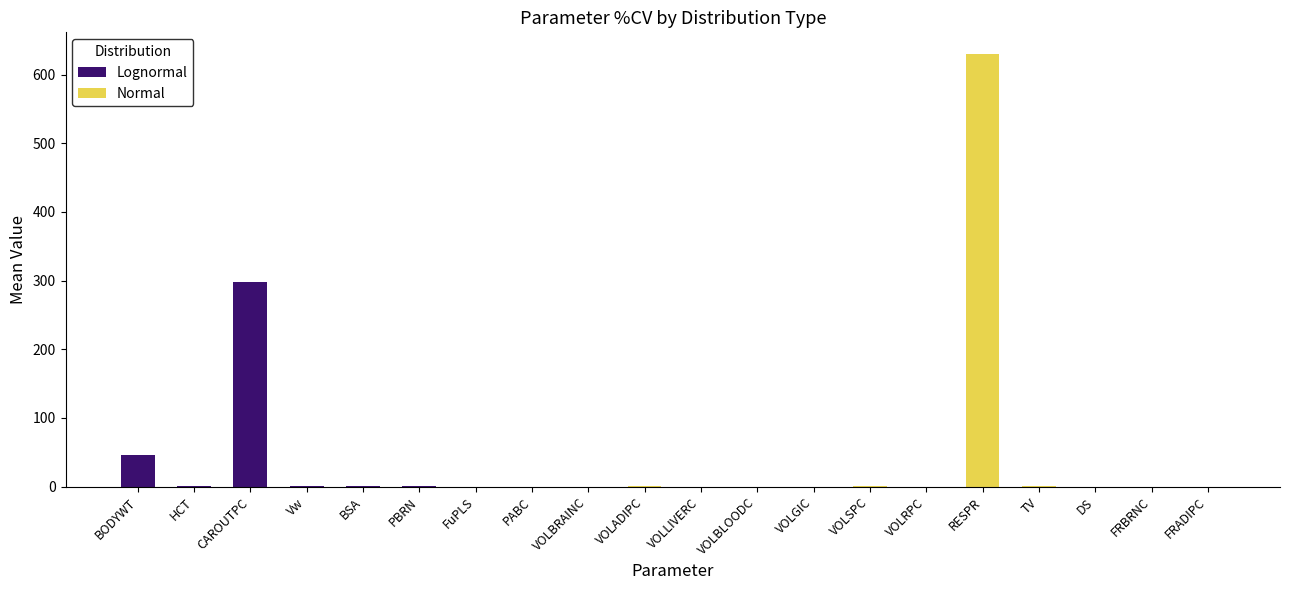

What is the sum of all Lognormal values?

347.6